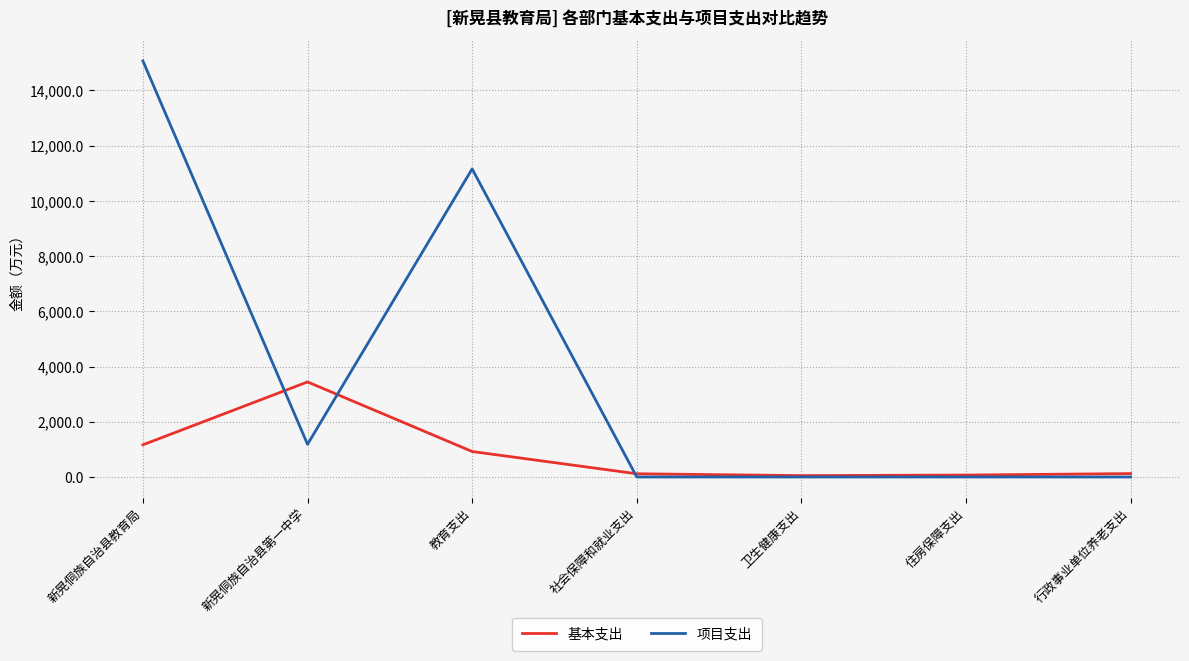

At which category is the sum across all series the highest?

新晃侗族自治县教育局